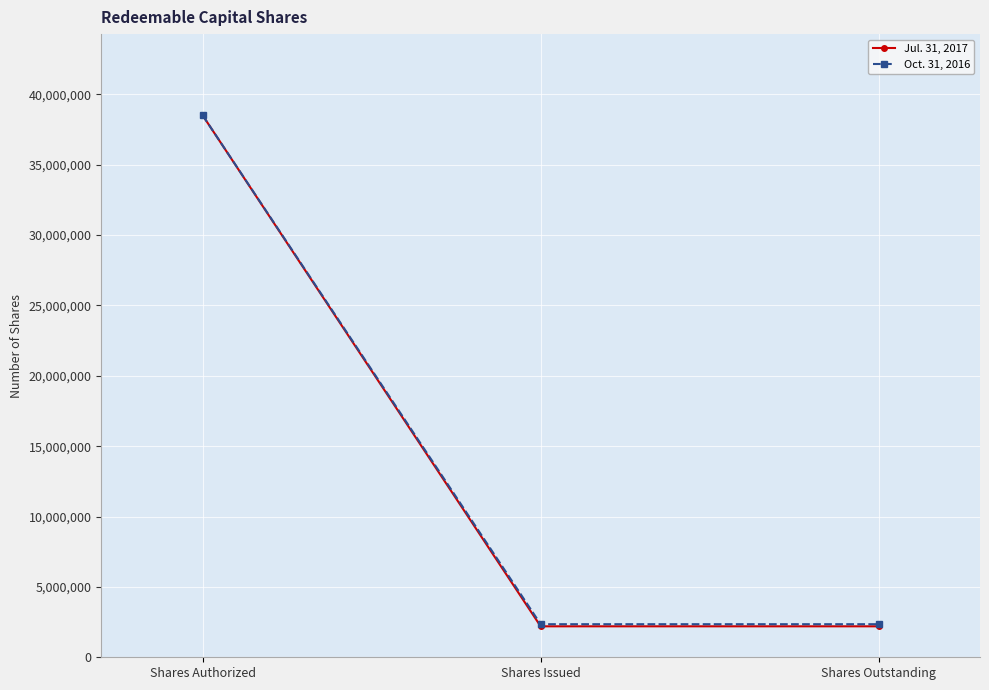

What is the label of the 1st point from the left?

Shares Authorized